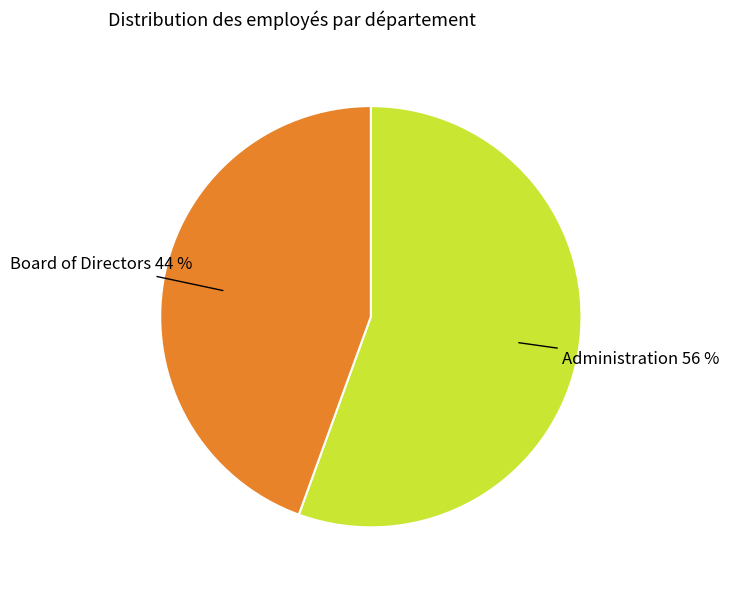

Does Administration account for over 50% of the chart?

Yes